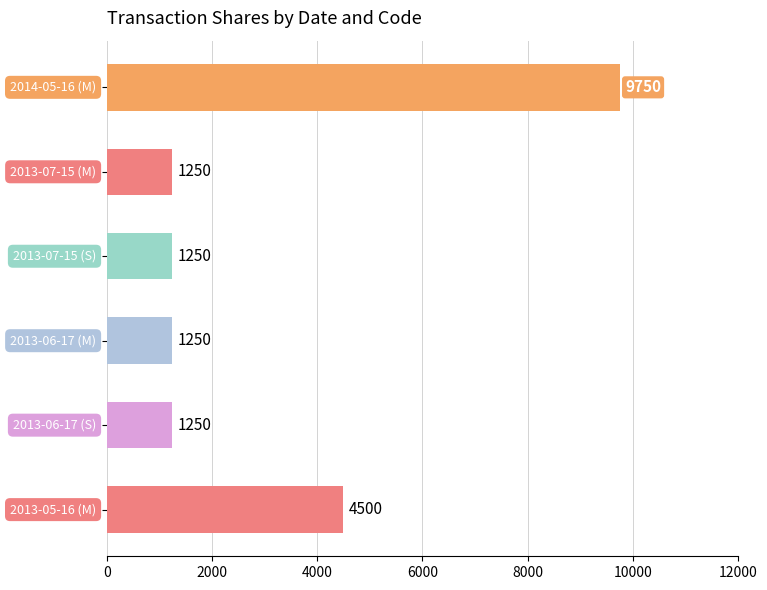

What is the smallest value displayed?

1250